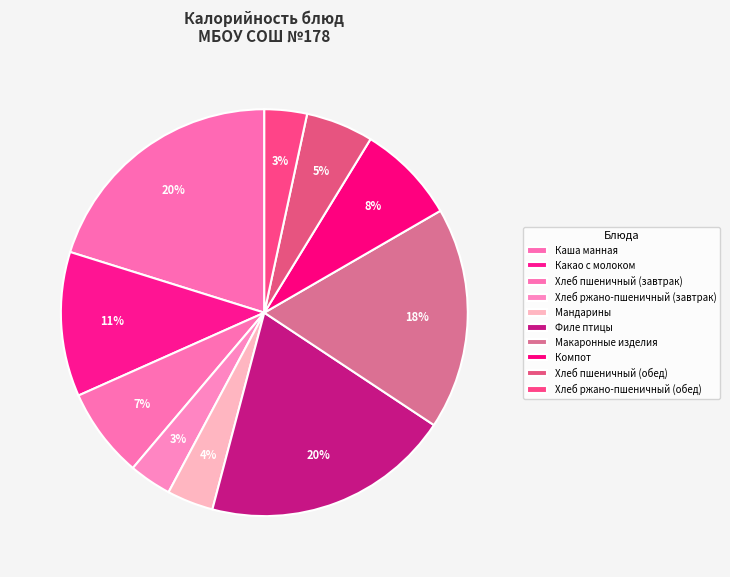

Count the number of slices in the pie.

10